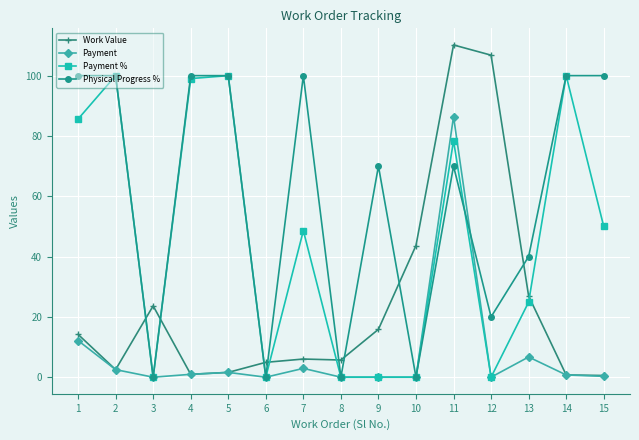

At which label does Work Value first exceed 6?

1